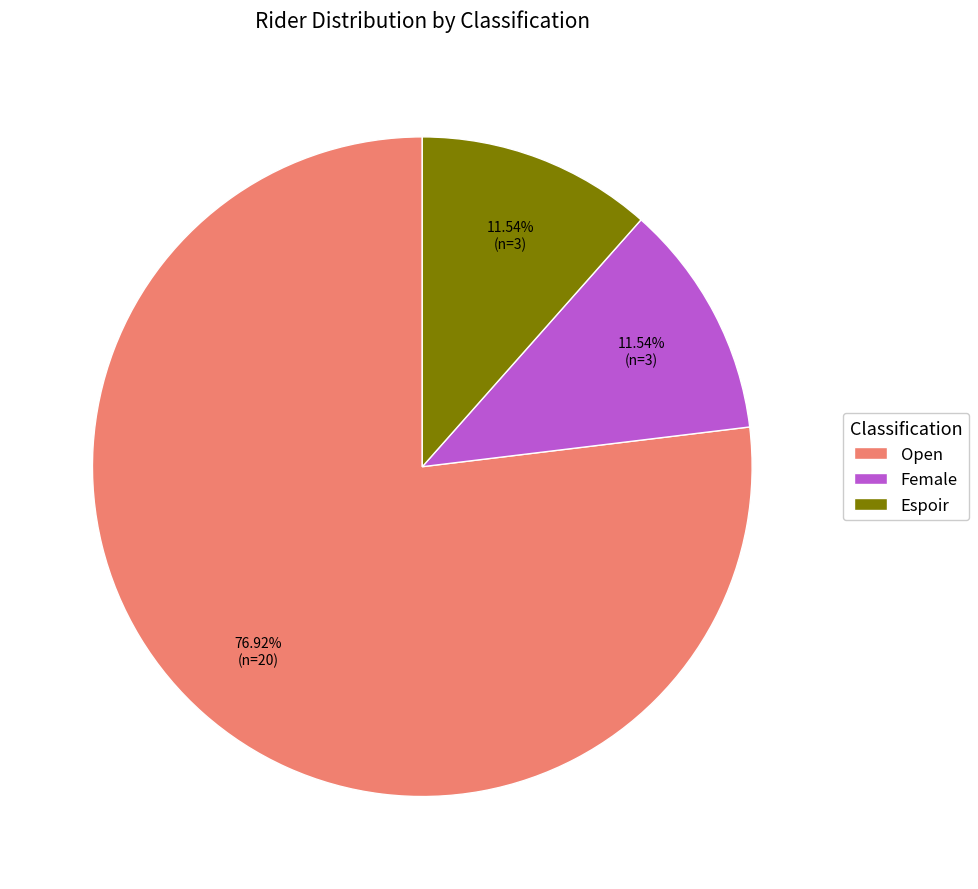

Count the number of slices in the pie.

3